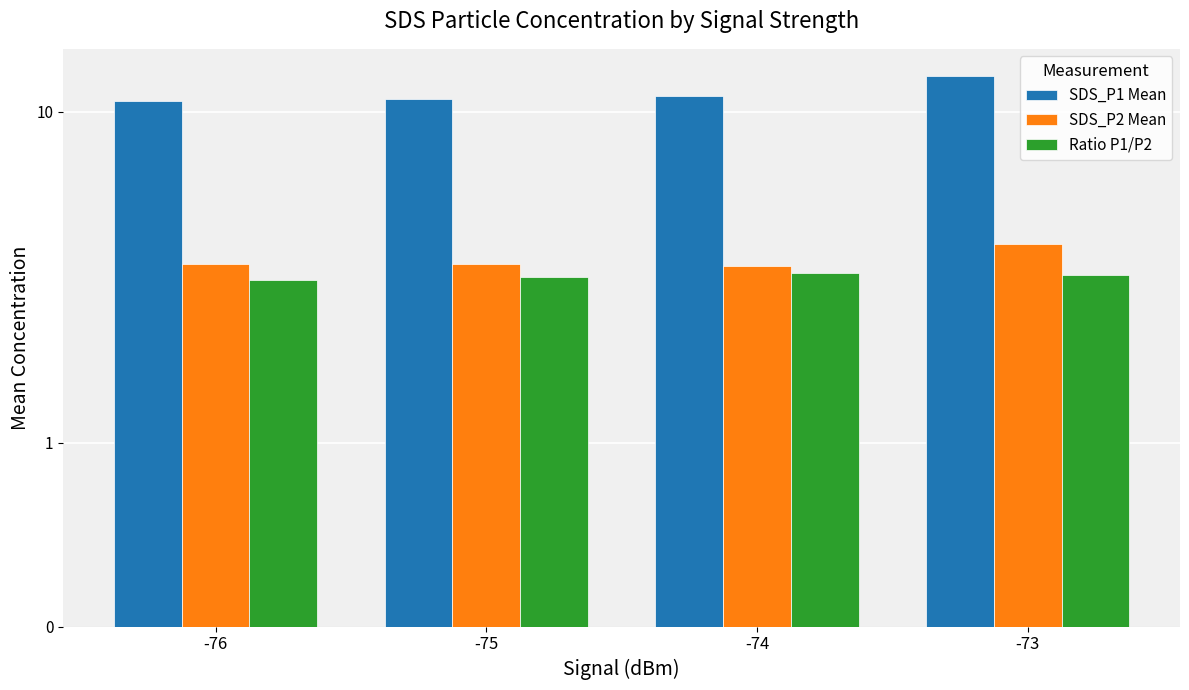

What is the total value across all series at -76?

17.4